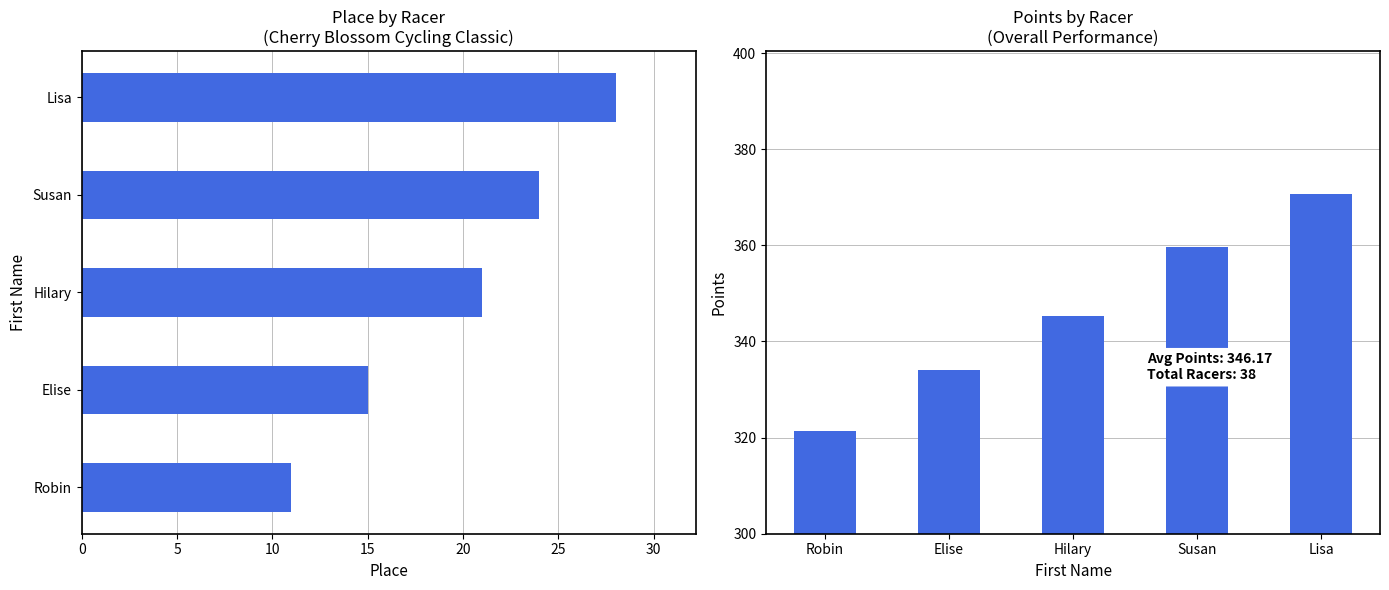

How many groups of bars are there?

5